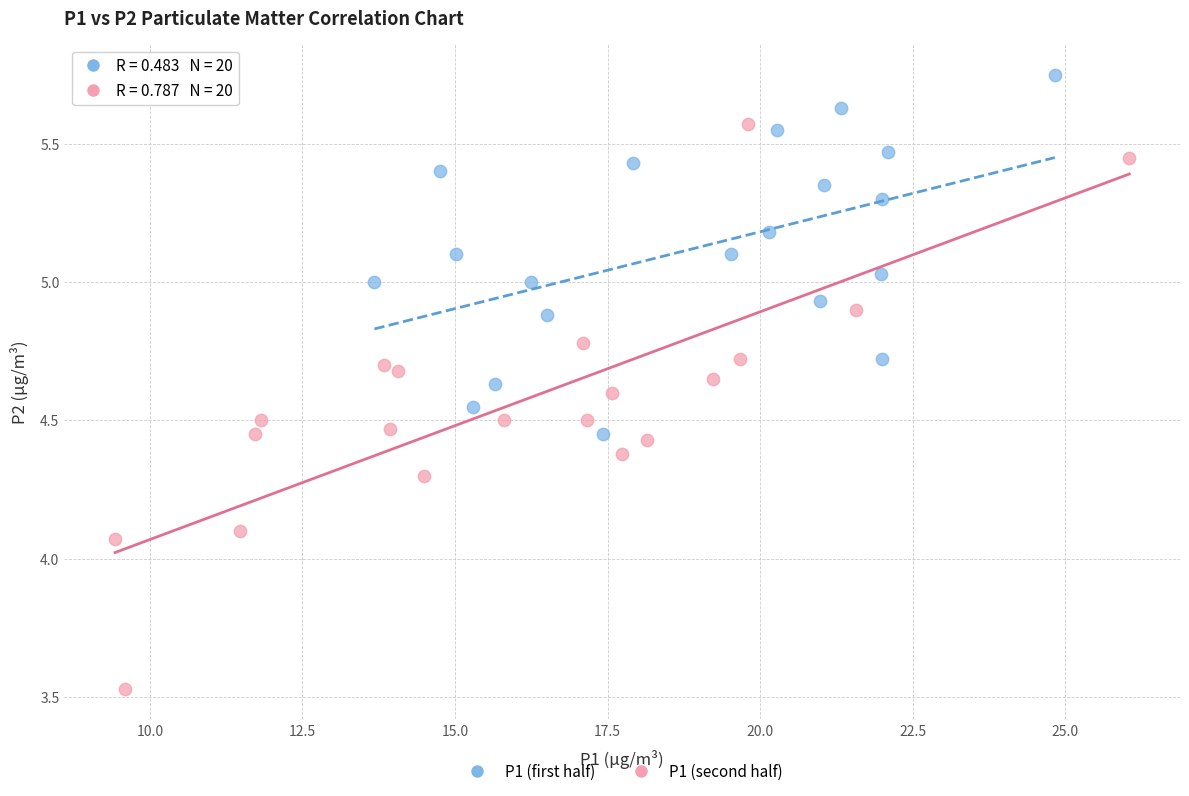

Which series contains the highest Y value?

P1 (first half)